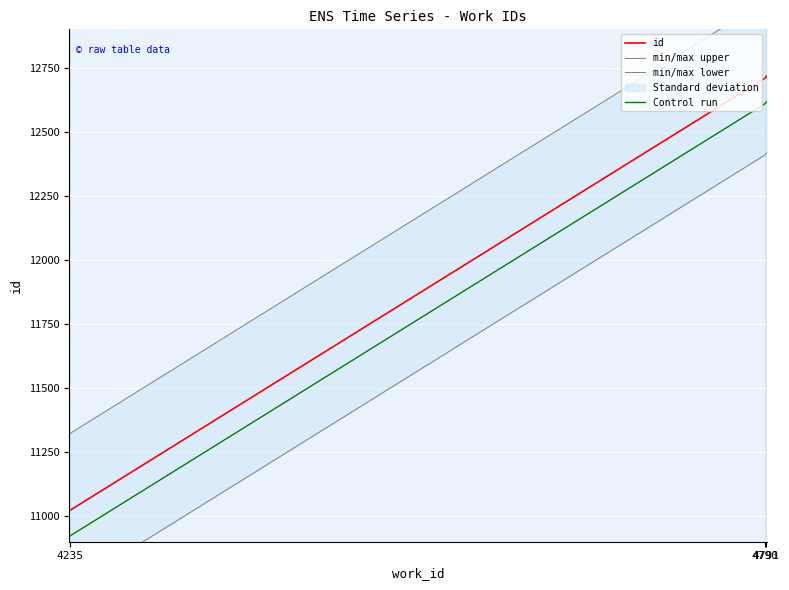

At which category is the sum across all series the highest?

4791